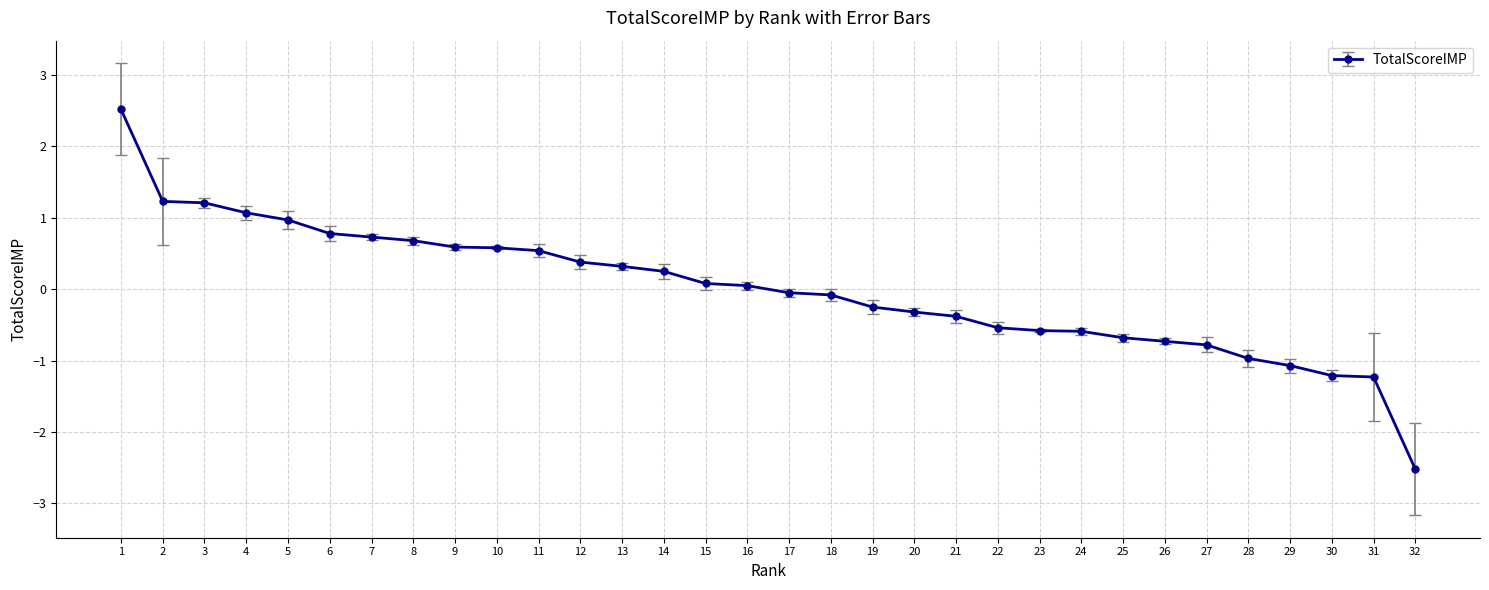

What is the maximum value shown in the chart?

2.5